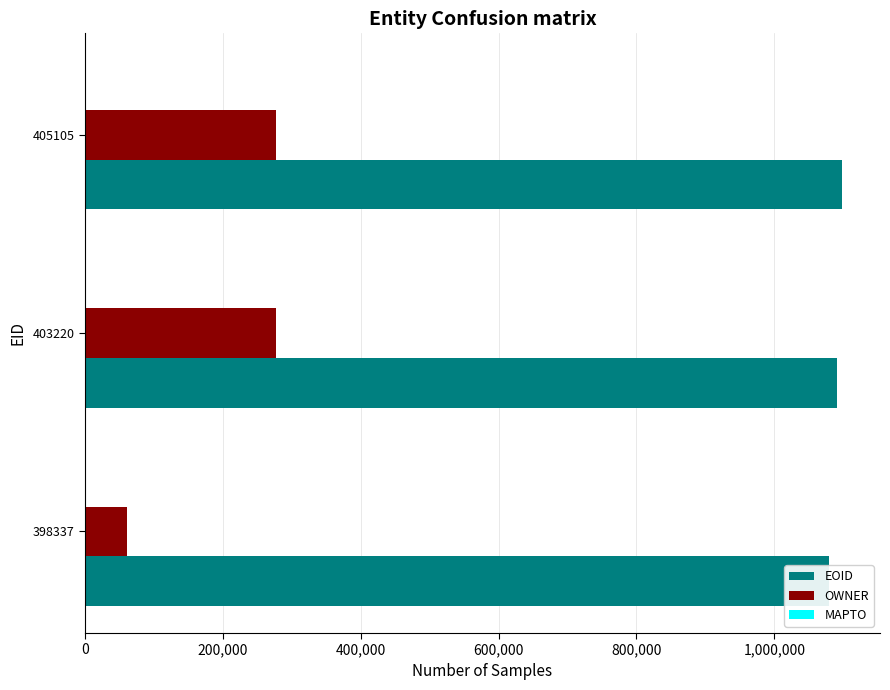

How many data points does each series have?

3